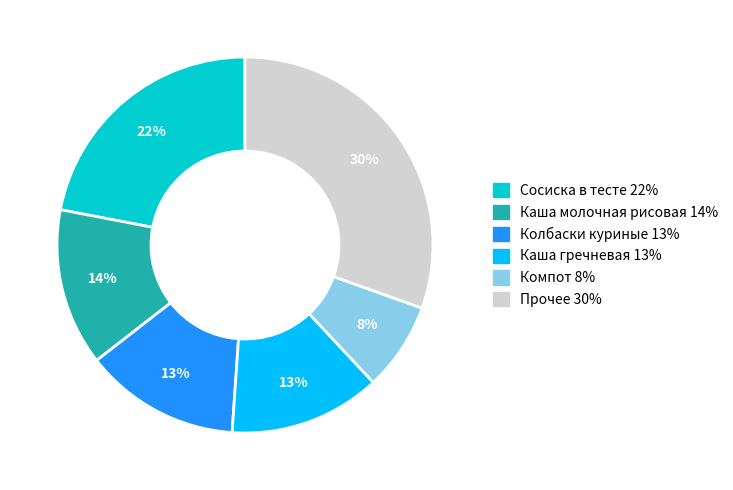

Is there a majority slice in this chart?

No